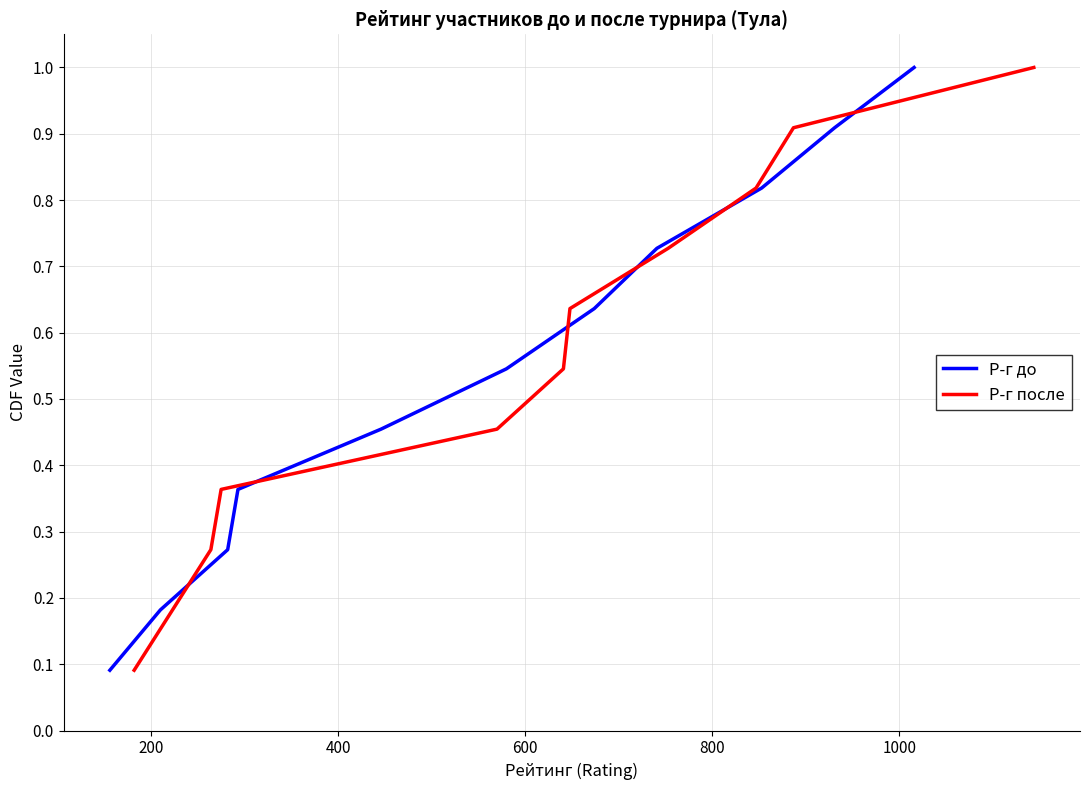

What is the difference between the maximum and minimum values in the Р-г после series?

0.9